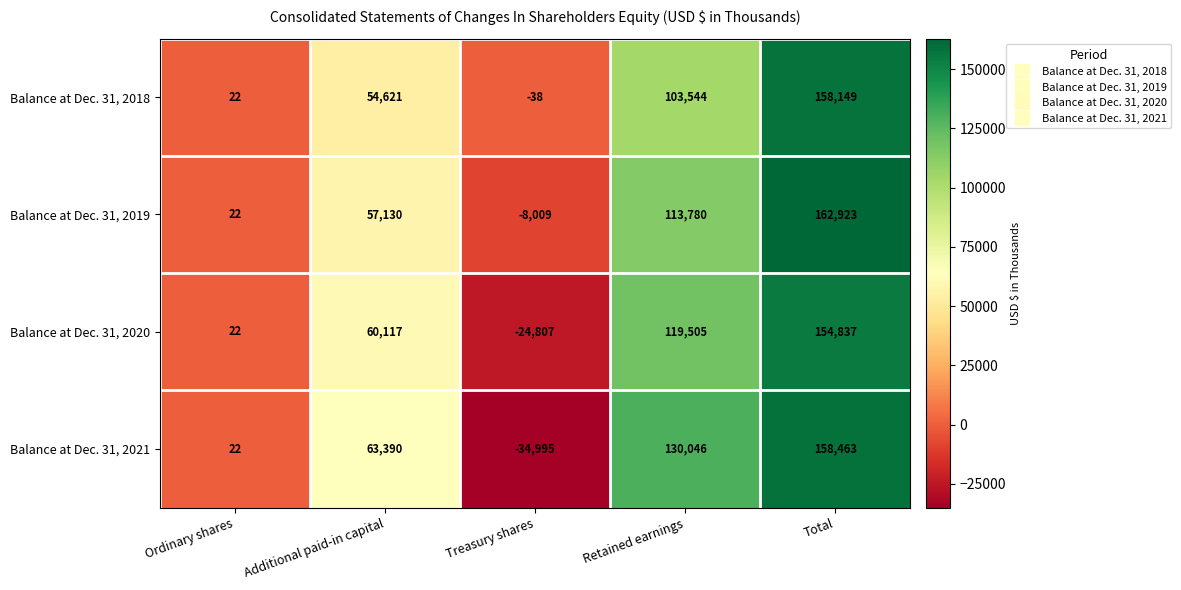

What is the average value of the Balance at Dec. 31, 2018 series?

63260